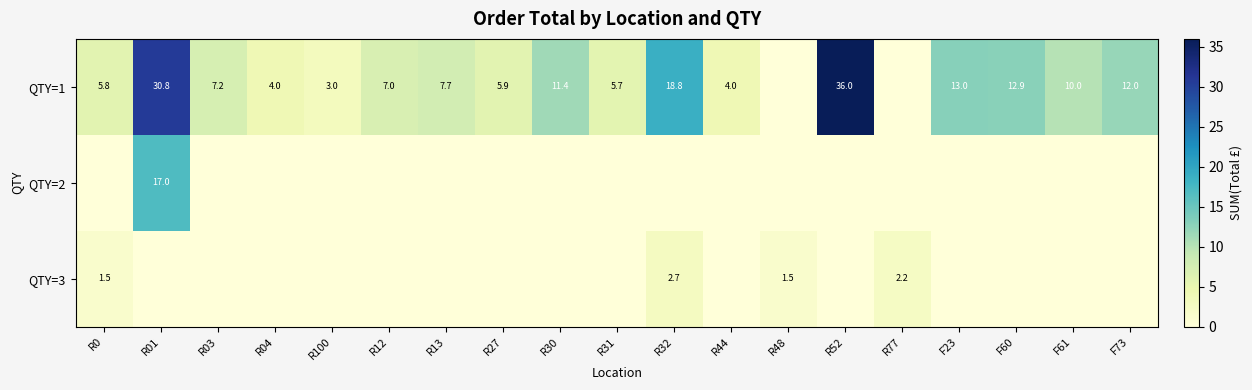

Is it true that QTY=1 equals 4.0 at R44?

True